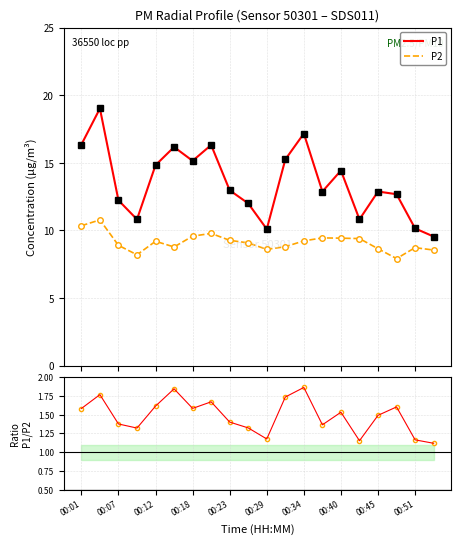

Where does the P2 series first go above 9?

00:01